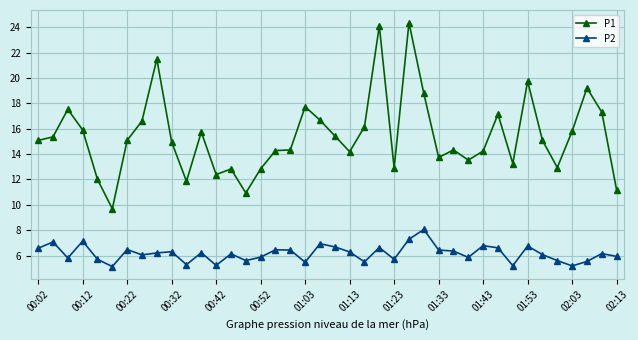

List the series in order of their overall mean, highest first.

P1, P2